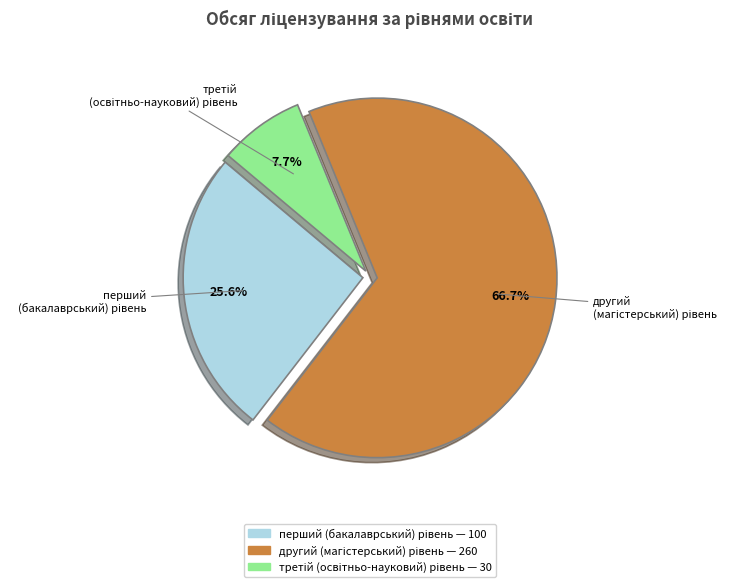

Count the number of slices in the pie.

3